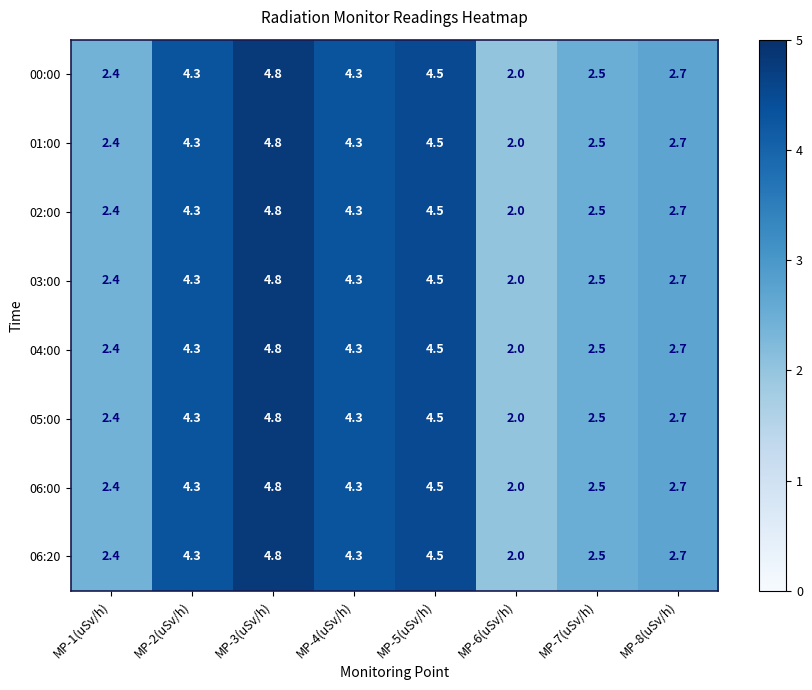

Count the 00:00 values in the range 2 to 4.

4